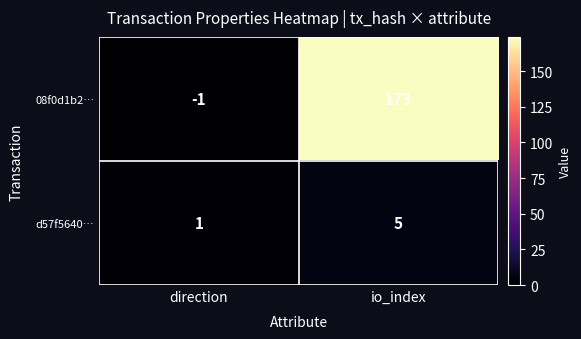

The value of 08f0d1b2… at direction is -2. True or false?

False